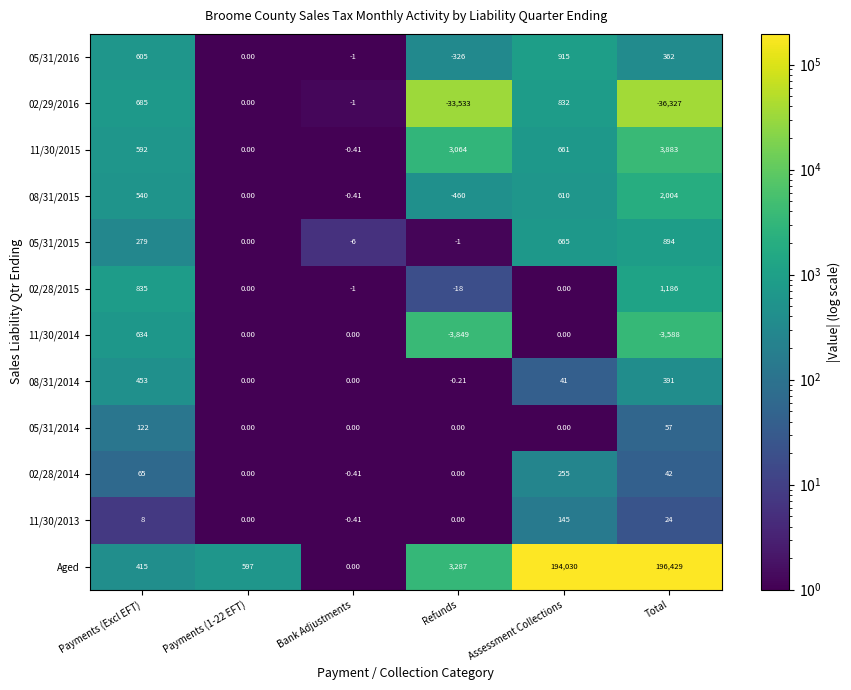

Between Payments (Excl EFT) and Assessment Collections, which series saw the biggest shift?

Aged